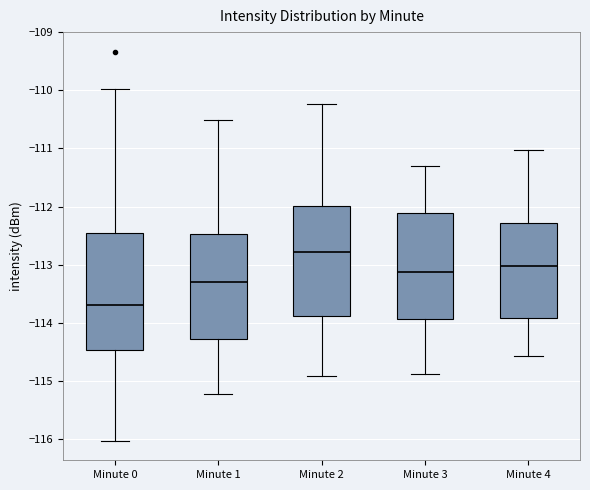

Reading left to right, read every box against the y-axis: the position of its median line, the range the box covers, and the ends of its whiskers. The values are not printed on the chart, so give them approximately, as read against the axis.

Minute 0: median -113.7, box -114.5 to -112.5, whiskers -116.0 to -110.0
Minute 1: median -113.3, box -114.3 to -112.5, whiskers -115.2 to -110.5
Minute 2: median -112.8, box -113.9 to -112.0, whiskers -114.9 to -110.2
Minute 3: median -113.1, box -113.9 to -112.1, whiskers -114.9 to -111.3
Minute 4: median -113.0, box -113.9 to -112.3, whiskers -114.6 to -111.0